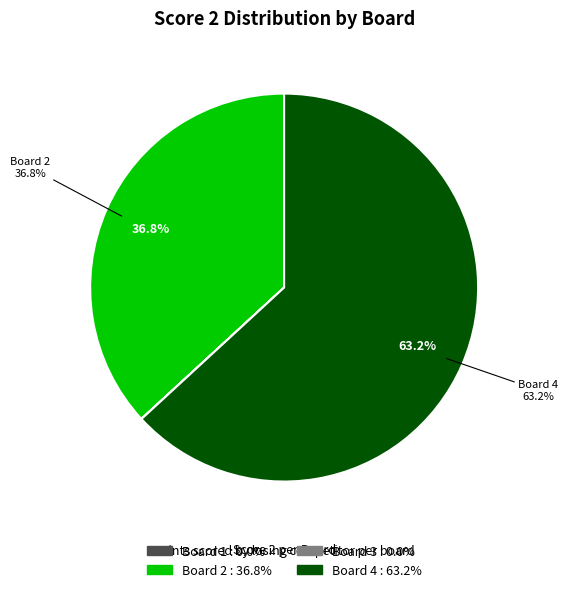

Which category has the biggest portion of the pie?

Board 4